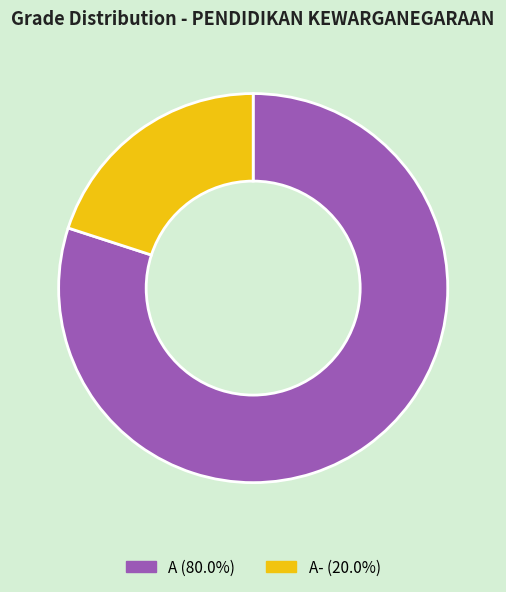

Approximately how many times larger is the value at A (80.0%) compared to A- (20.0%)?

4.0